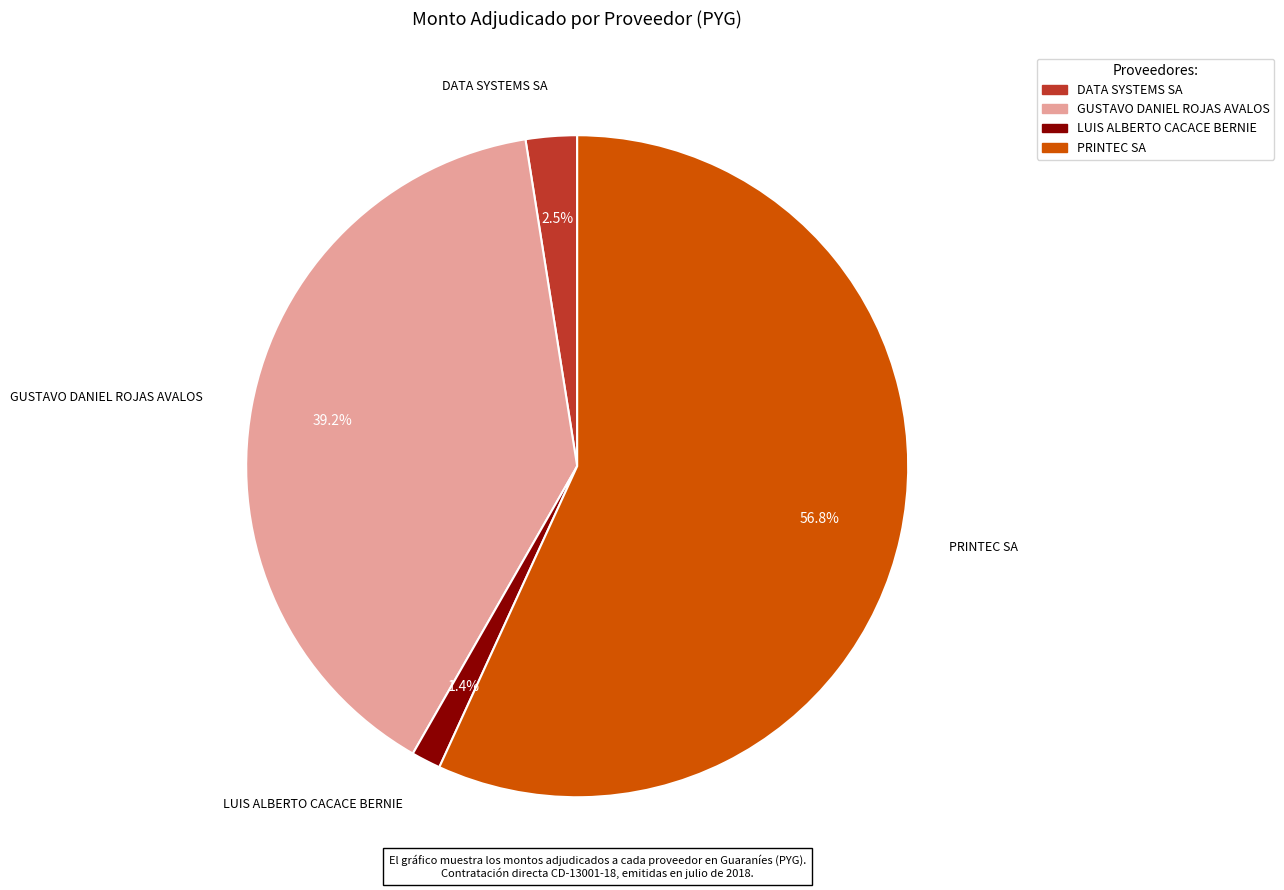

How many slices are in this pie chart?

4